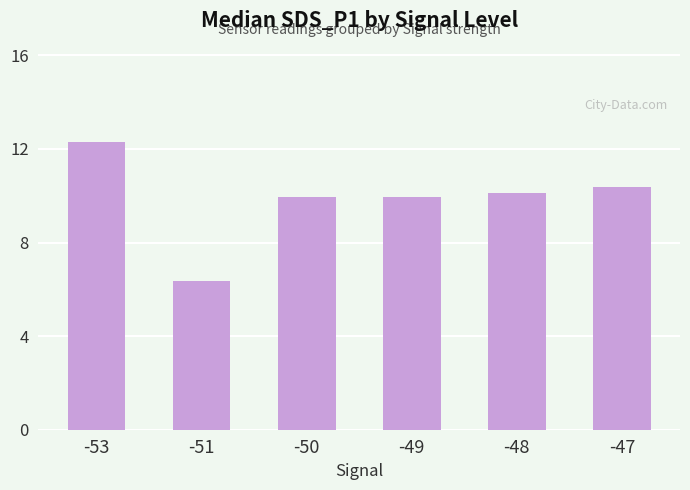

What is the ratio of the value at -51 to the value at -50?

0.6